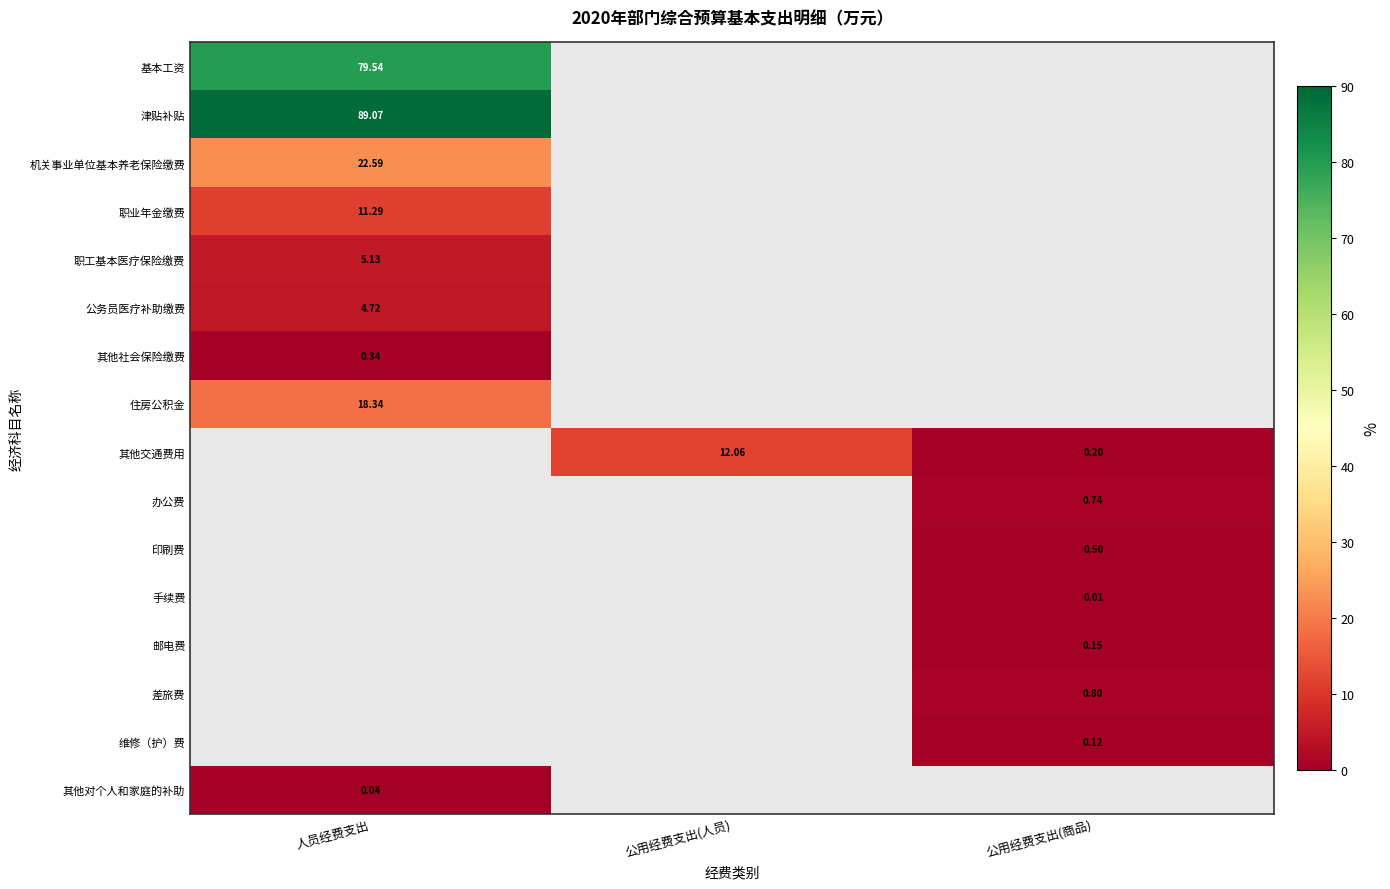

Where is 基本工资 nearest to the value 79?

人员经费支出